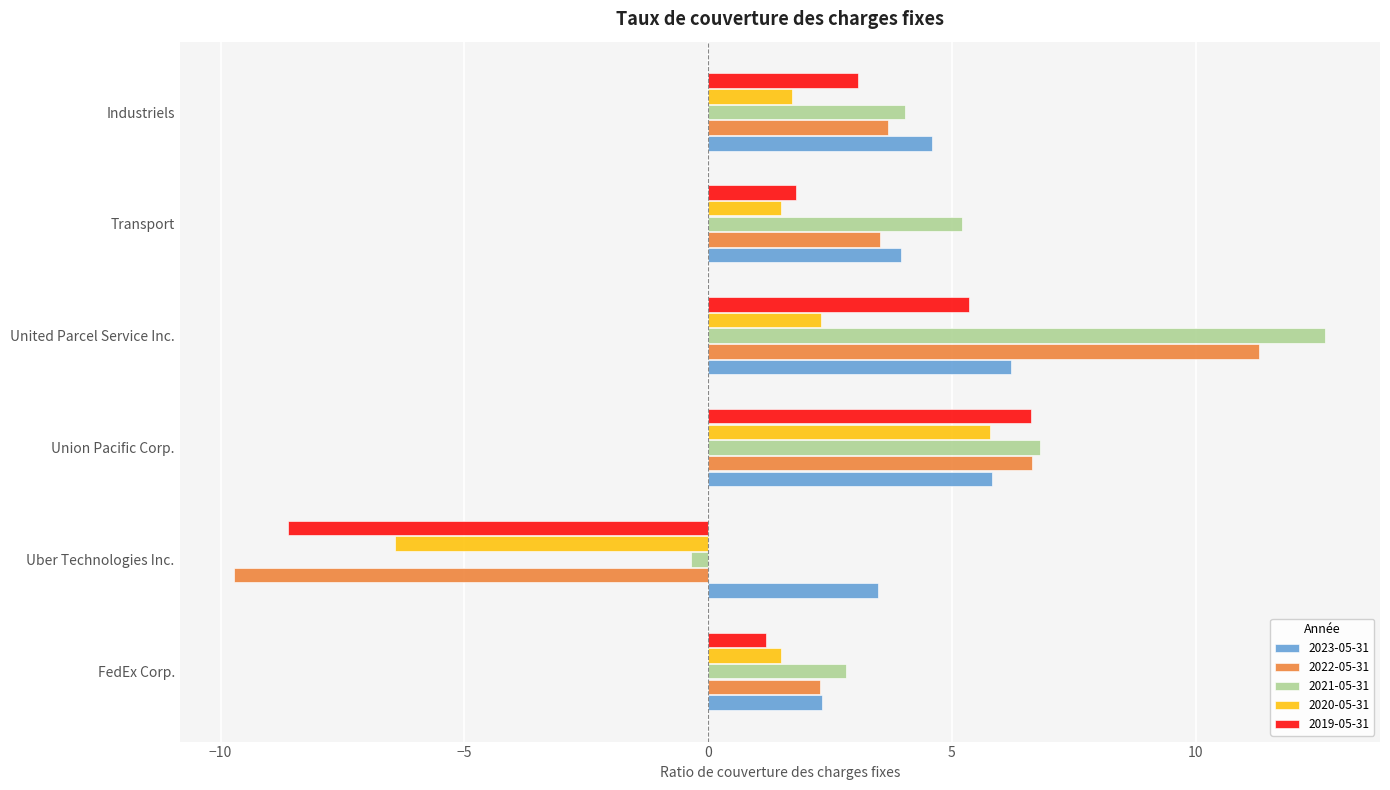

Which series changed the most between Union Pacific Corp. and Industriels?

2020-05-31